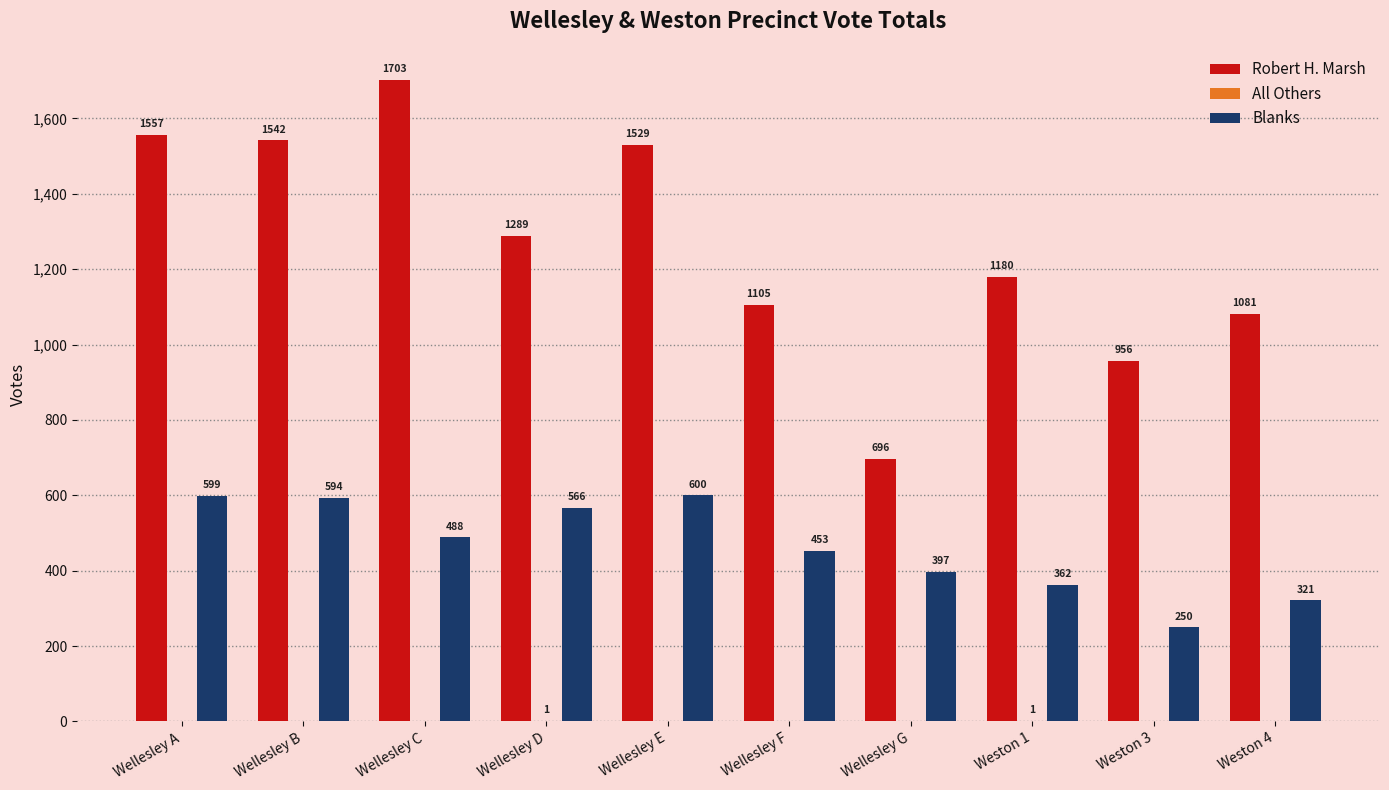

The Robert H. Marsh series shows 992 at Wellesley C. True or false?

False